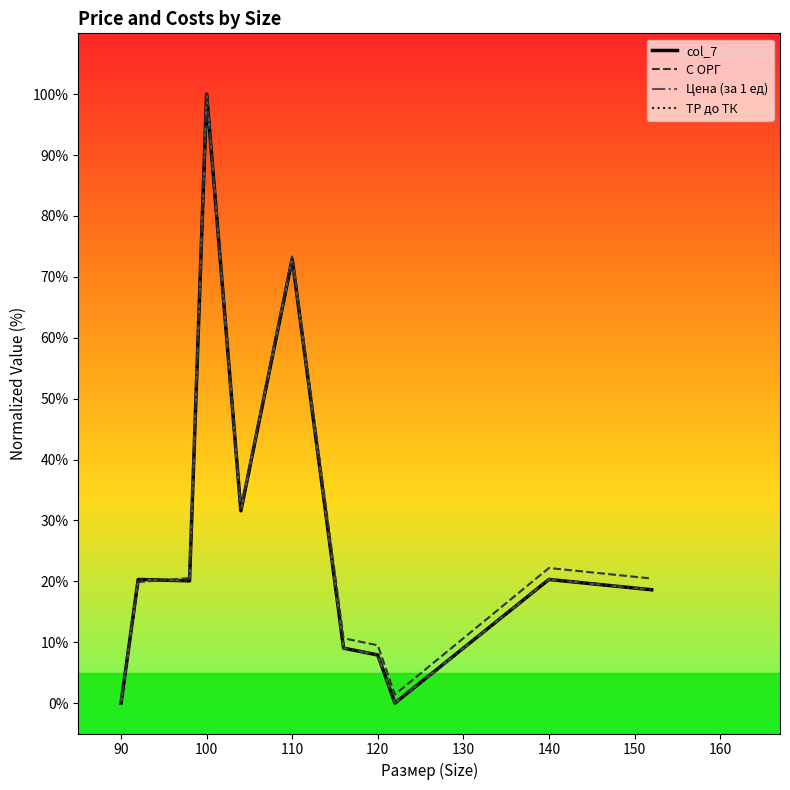

True or false: ТР до ТК and col_7 cross at least once.

False